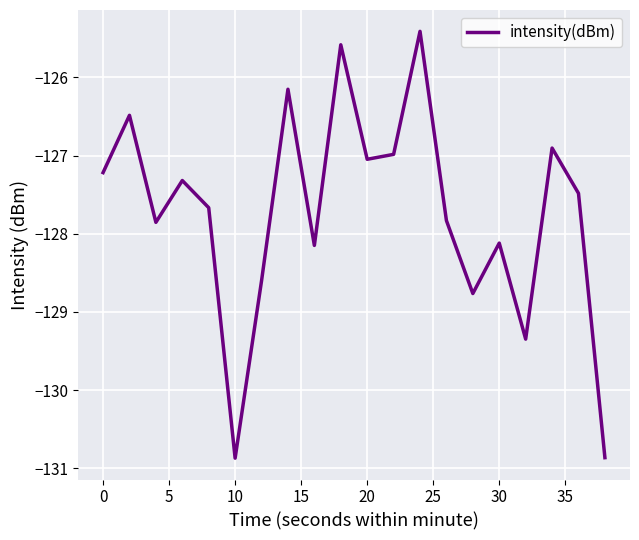

What is the greatest value displayed?

-125.4